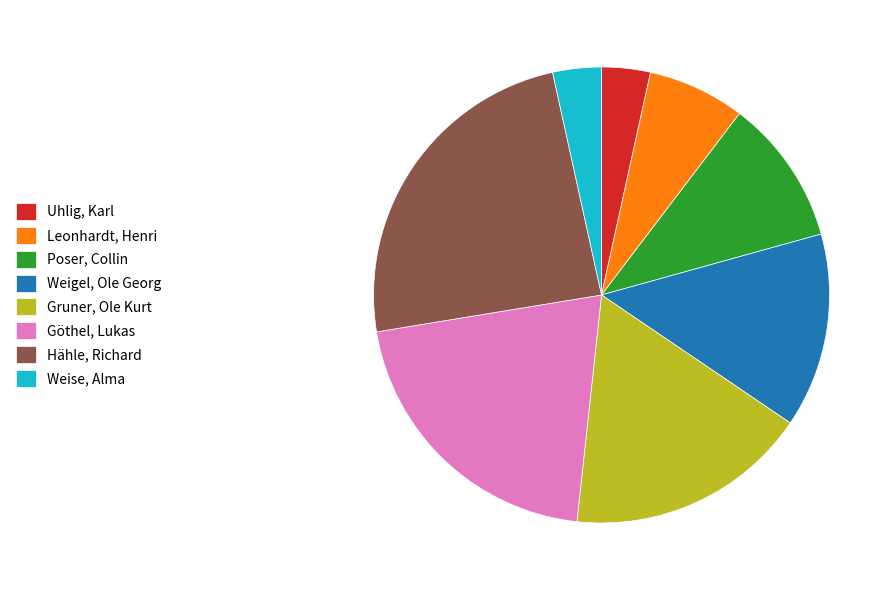

Is it true that Göthel, Lukas is 21% of the pie?

True